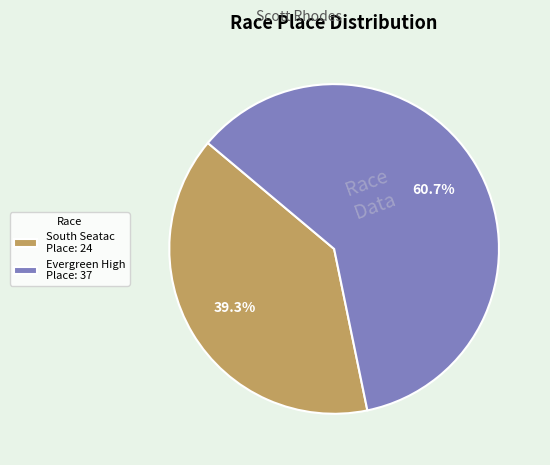

Rank the categories by value from lowest to highest.

South Seatac Place: 24, Evergreen High Place: 37